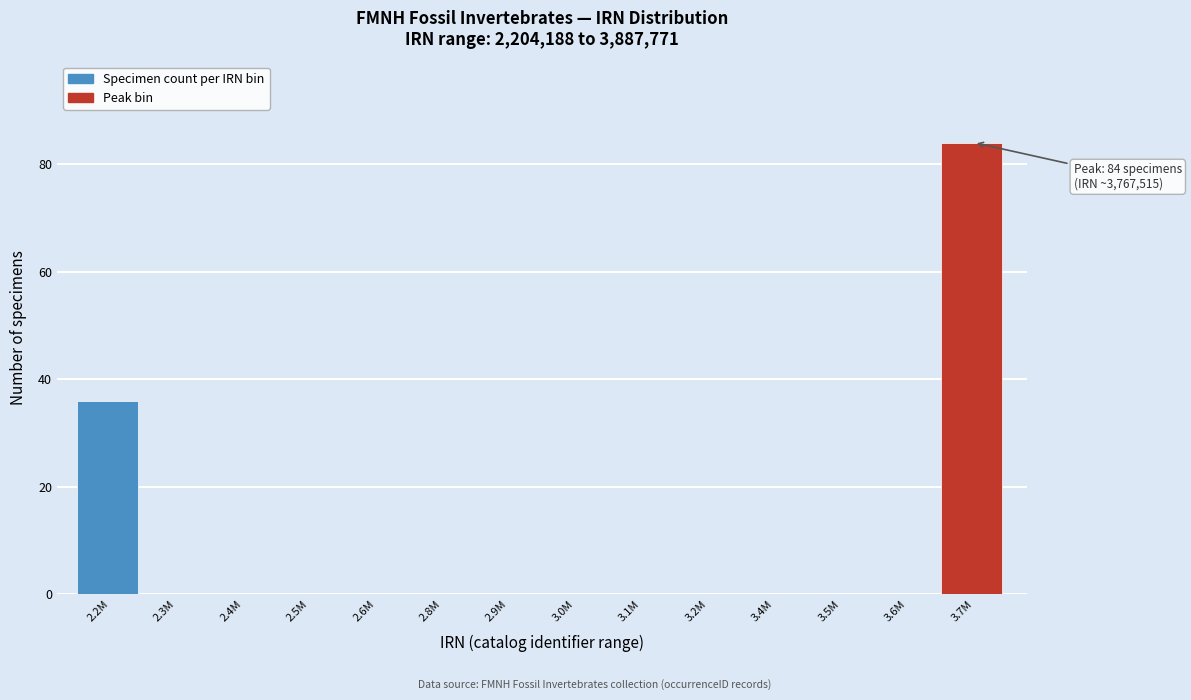

Reading left to right, transcribe all the data shown in this chart.

2.2M=36	2.3M=0	2.4M=0	2.5M=0	2.6M=0	2.8M=0	2.9M=0	3.0M=0	3.1M=0	3.2M=0	3.4M=0	3.5M=0	3.6M=0	3.7M=84